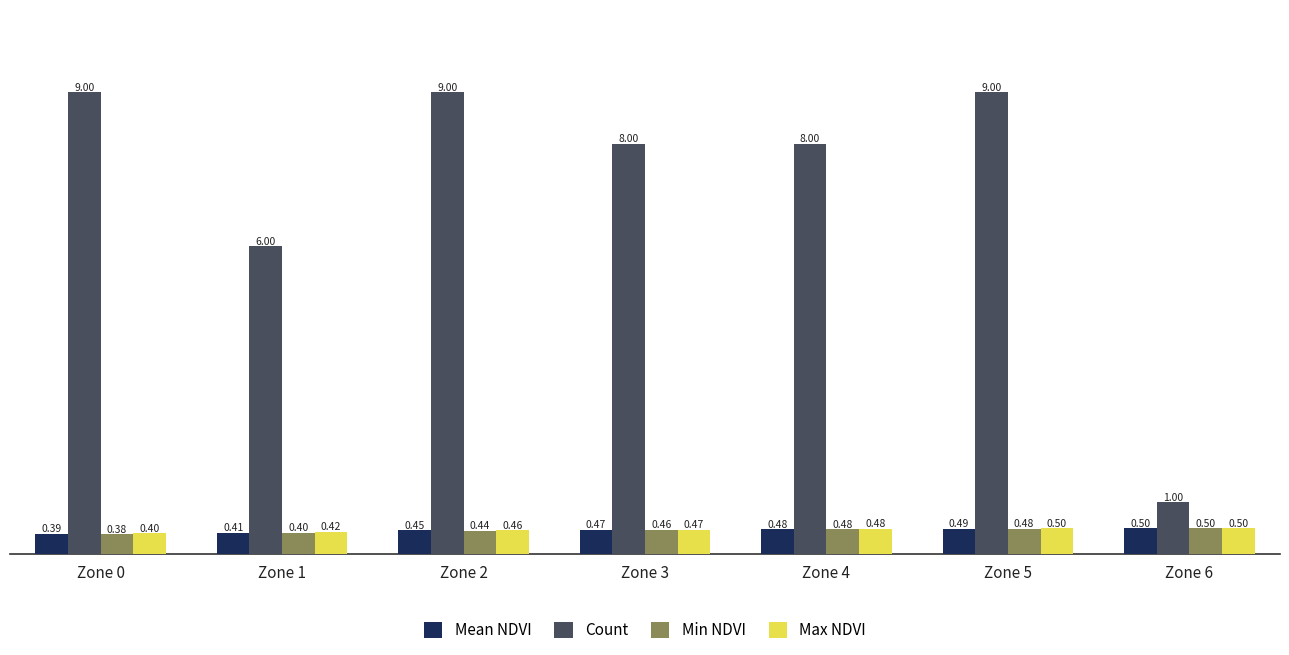

Where is Mean NDVI nearest to the value 0?

Zone 0